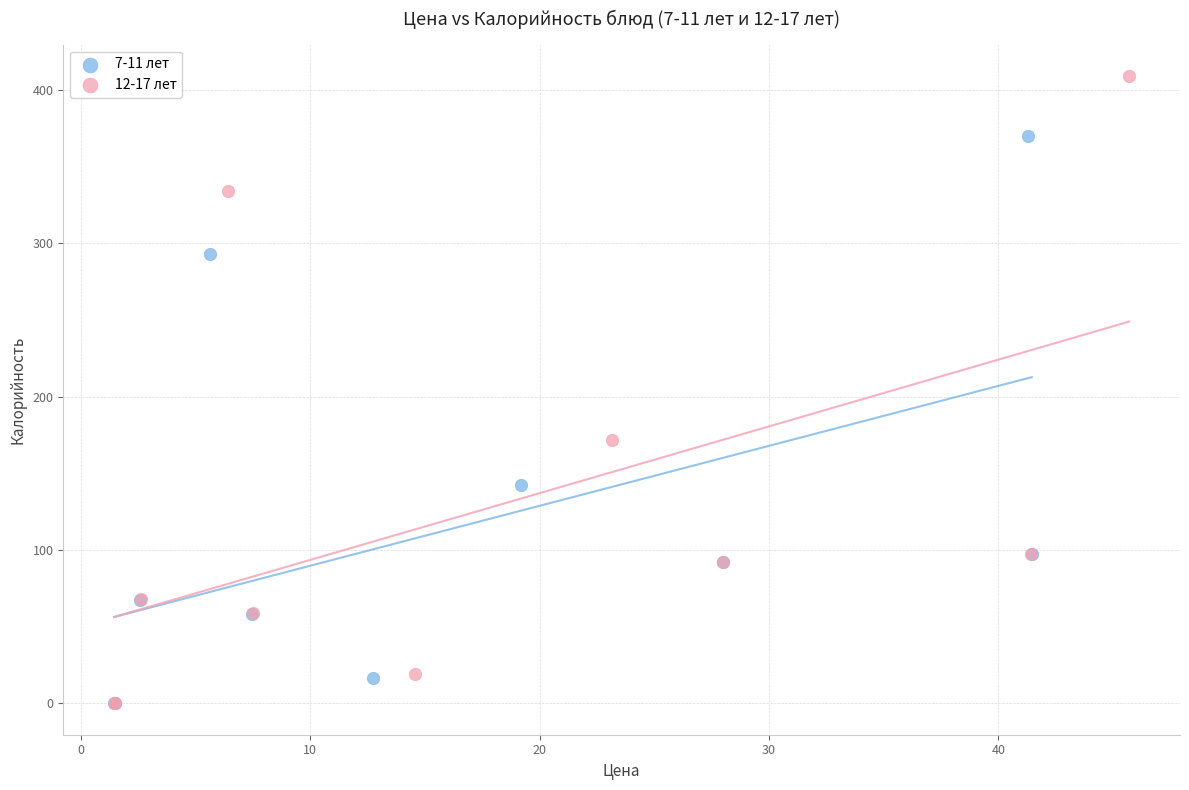

Which series has the largest Y range (max minus min)?

12-17 лет